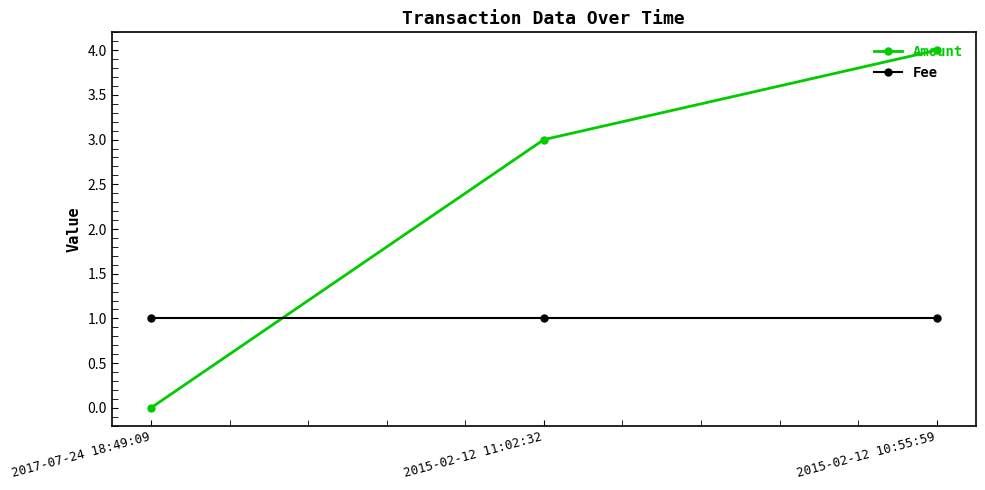

What is the average value of the Fee series?

1